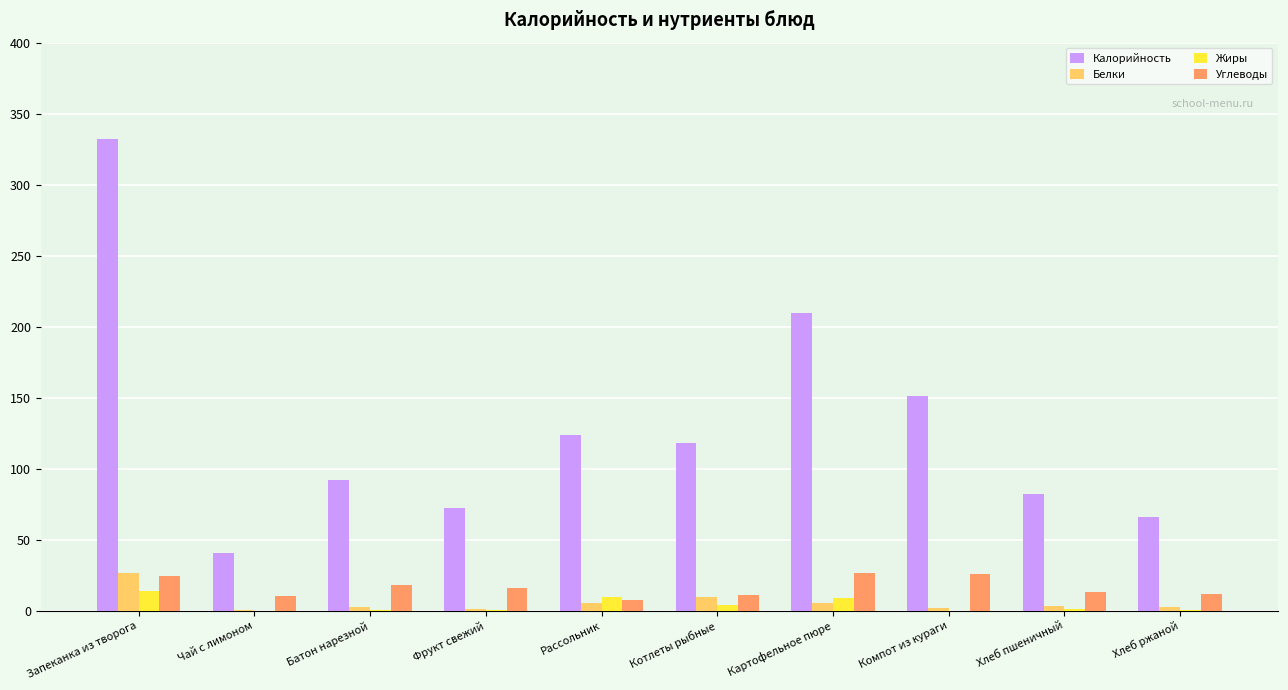

What is the spread (max minus min) of values at Картофельное пюре?

204.6